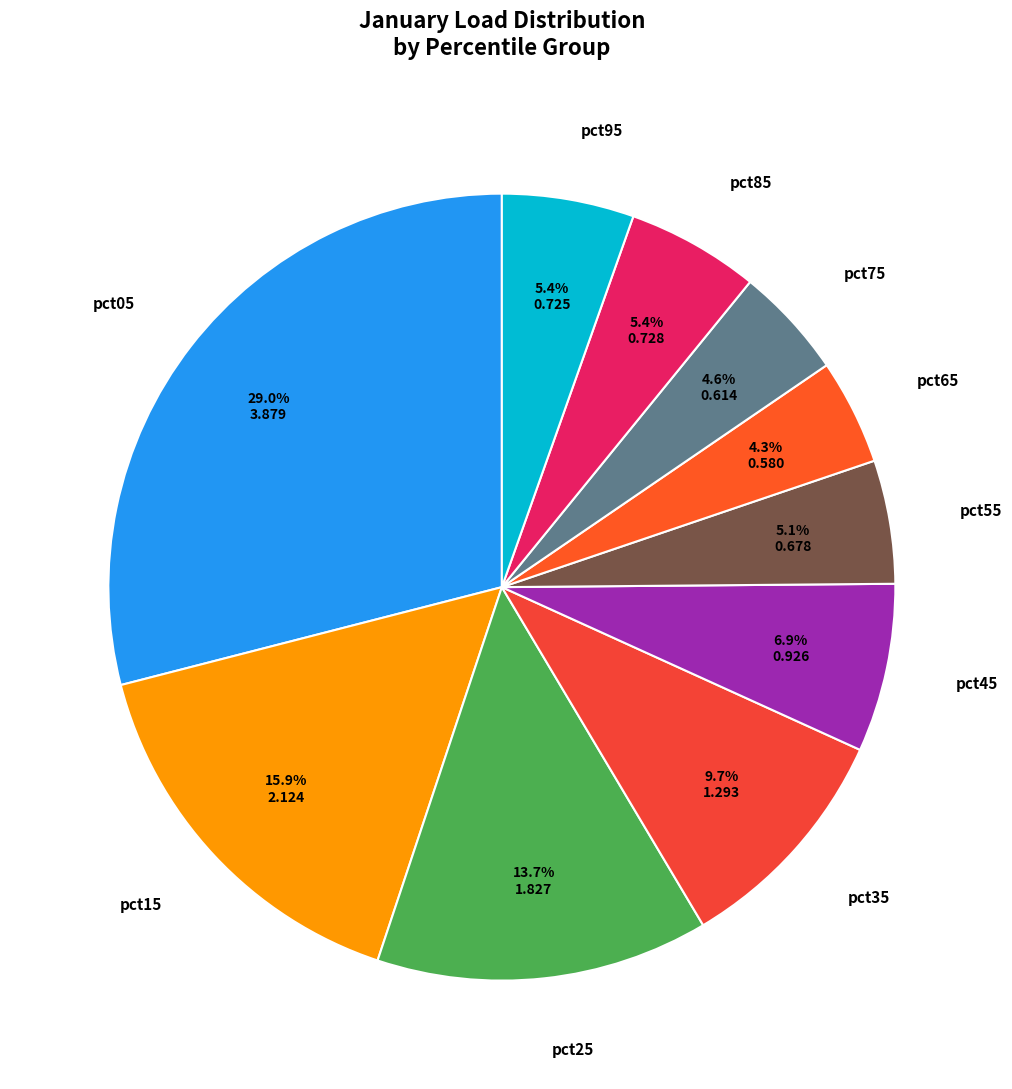

Which category has the smallest portion of the pie?

pct65